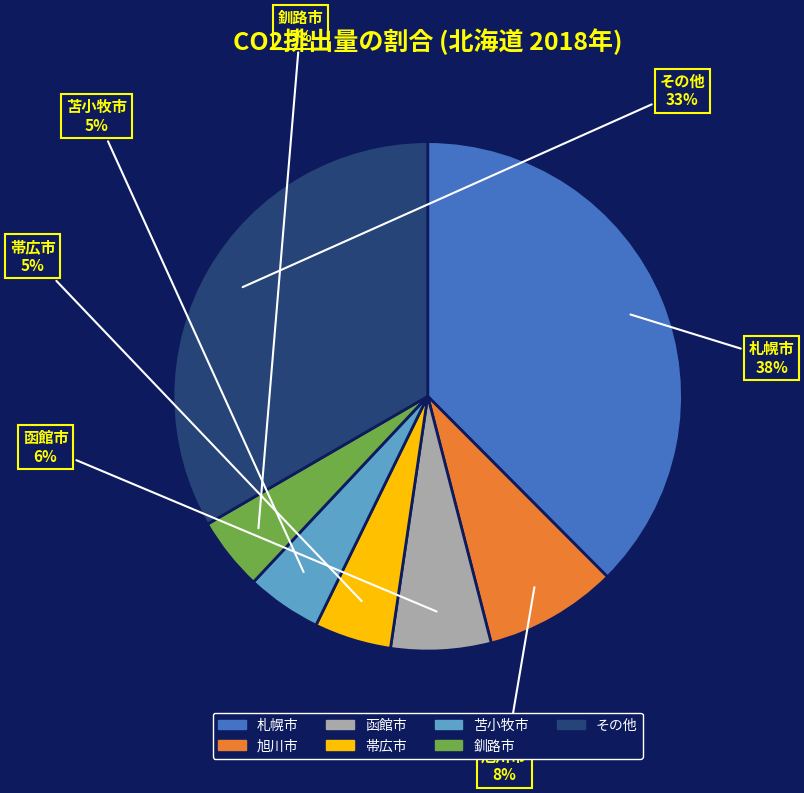

Is it true that その他 is 25% of the pie?

False